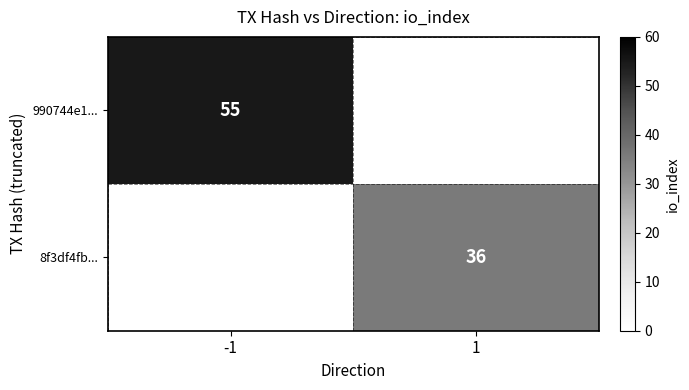

The 990744e1... series shows 55 at -1. True or false?

True